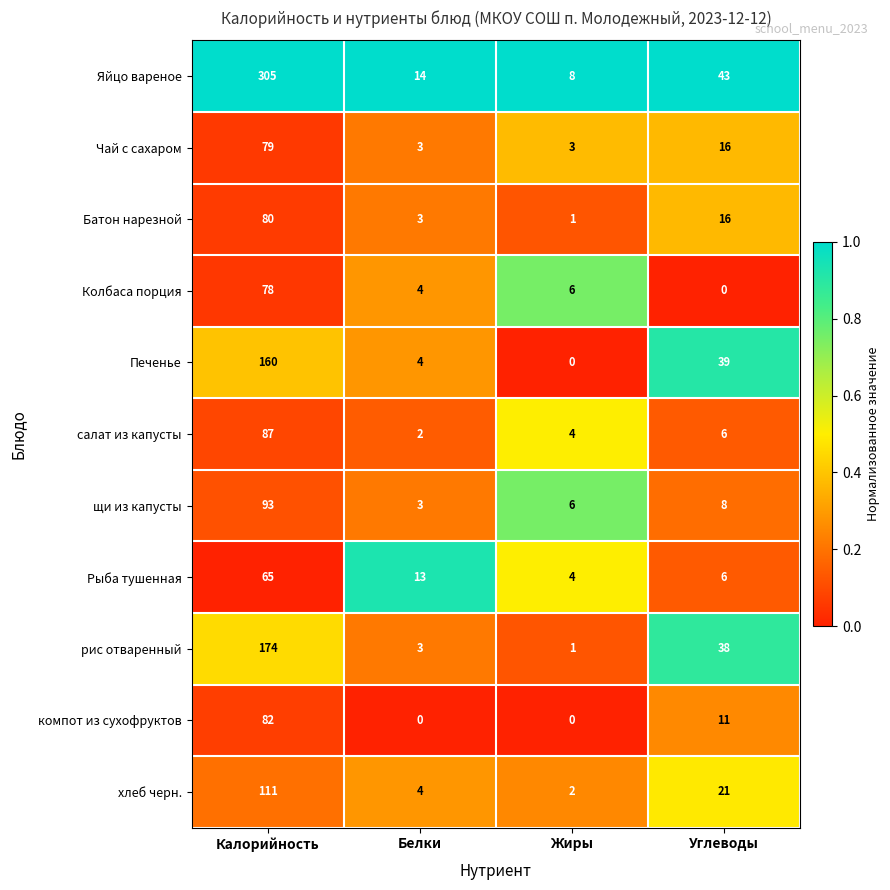

Which series has the largest range (max minus min)?

Яйцо вареное